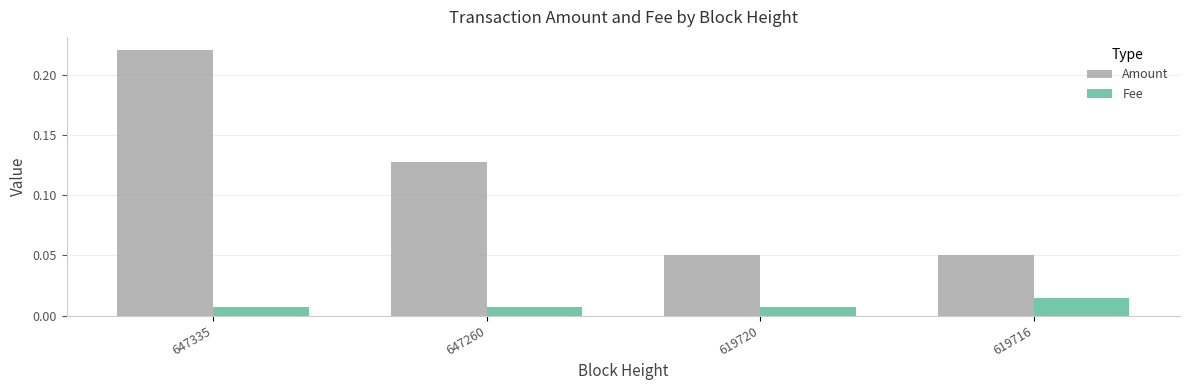

Rank the series at 647335 from highest to lowest value.

Amount, Fee